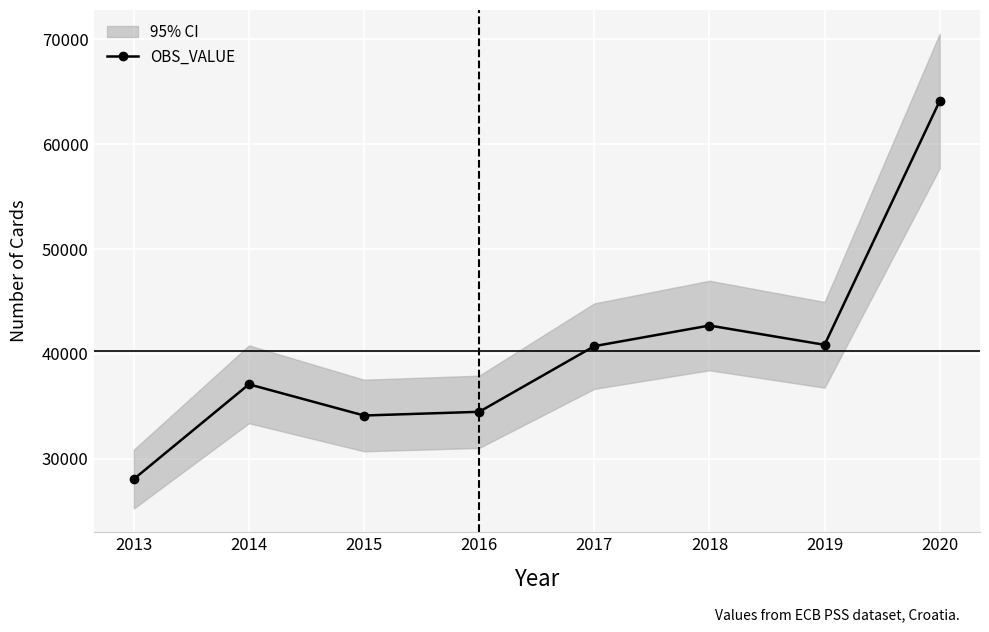

Approximately how many times larger is the value at 2014 compared to 2015?

1.1